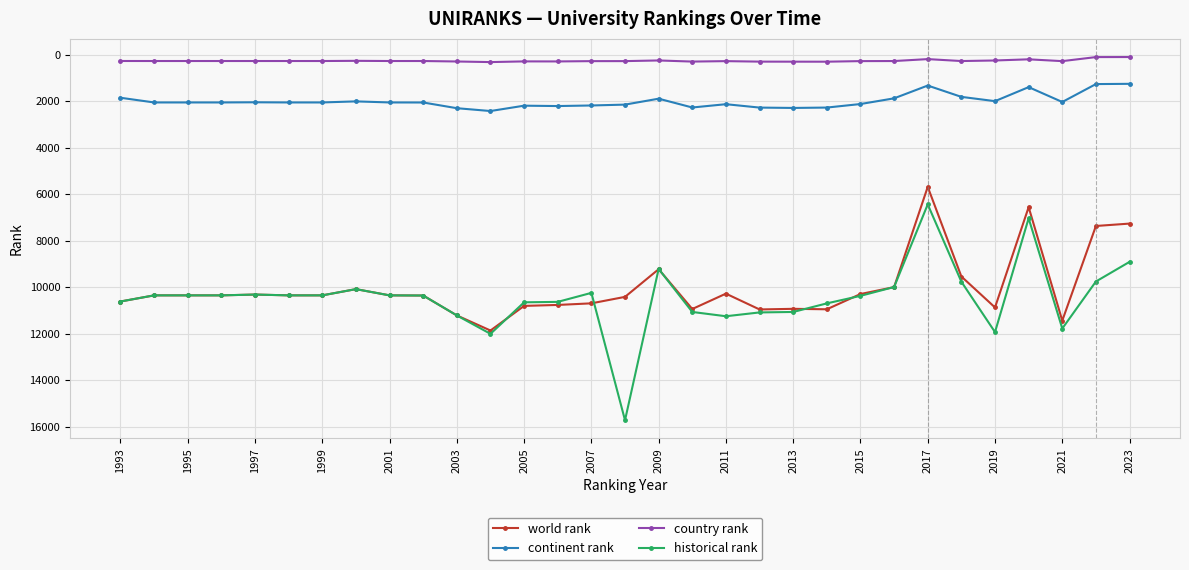

True or false: historical rank and country rank intersect in this chart.

False